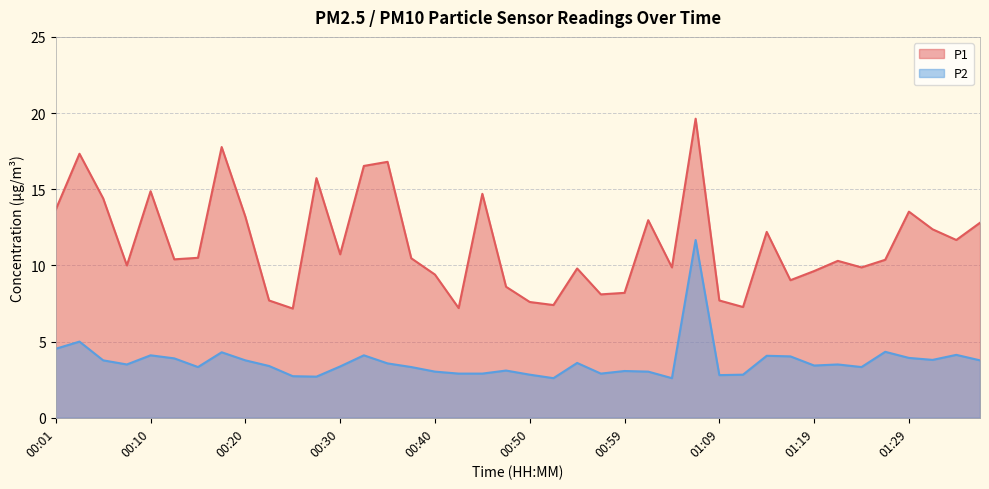

At which category does P2 reach its first local peak?

00:03